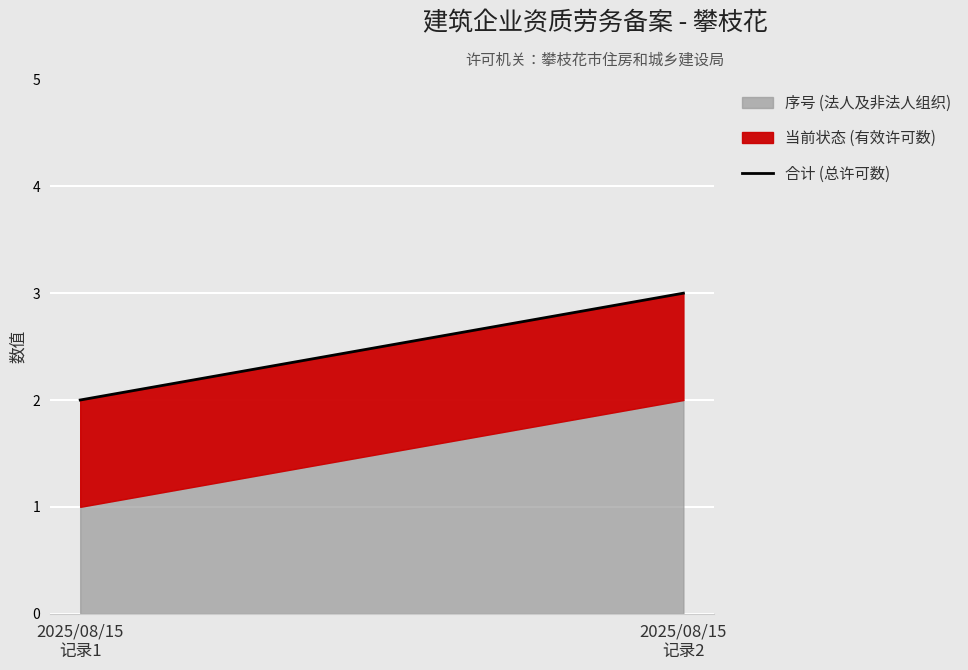

What value does the data have at 2025/08/15
记录2?

3